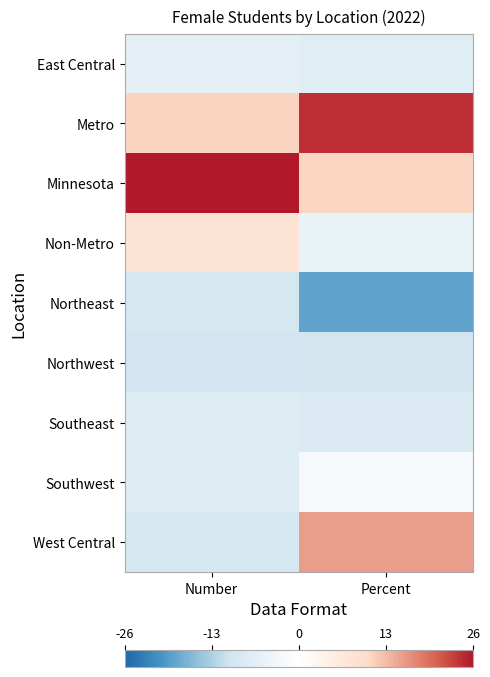

At Percent, list the series in order from smallest to largest.

Northeast, Northwest, Southeast, East Central, Non-Metro, Southwest, Minnesota, West Central, Metro